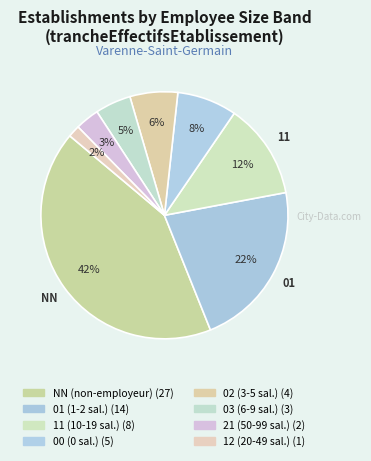

Count the number of slices in the pie.

8